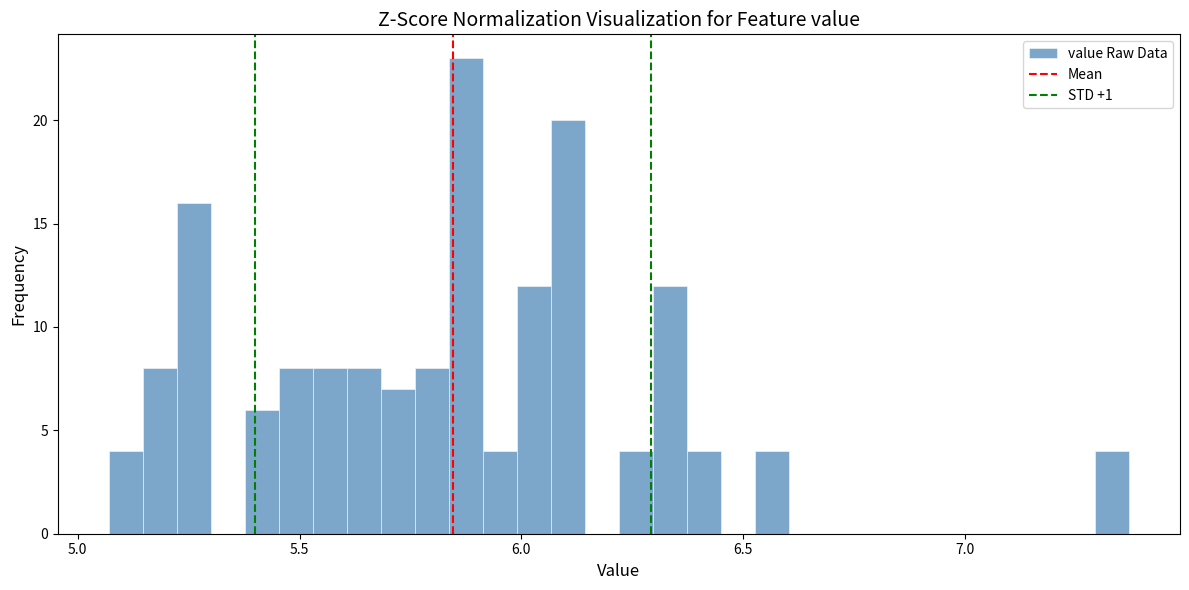

Read against the x-axis, roughly where is the centre of the tallest bar?

5.90